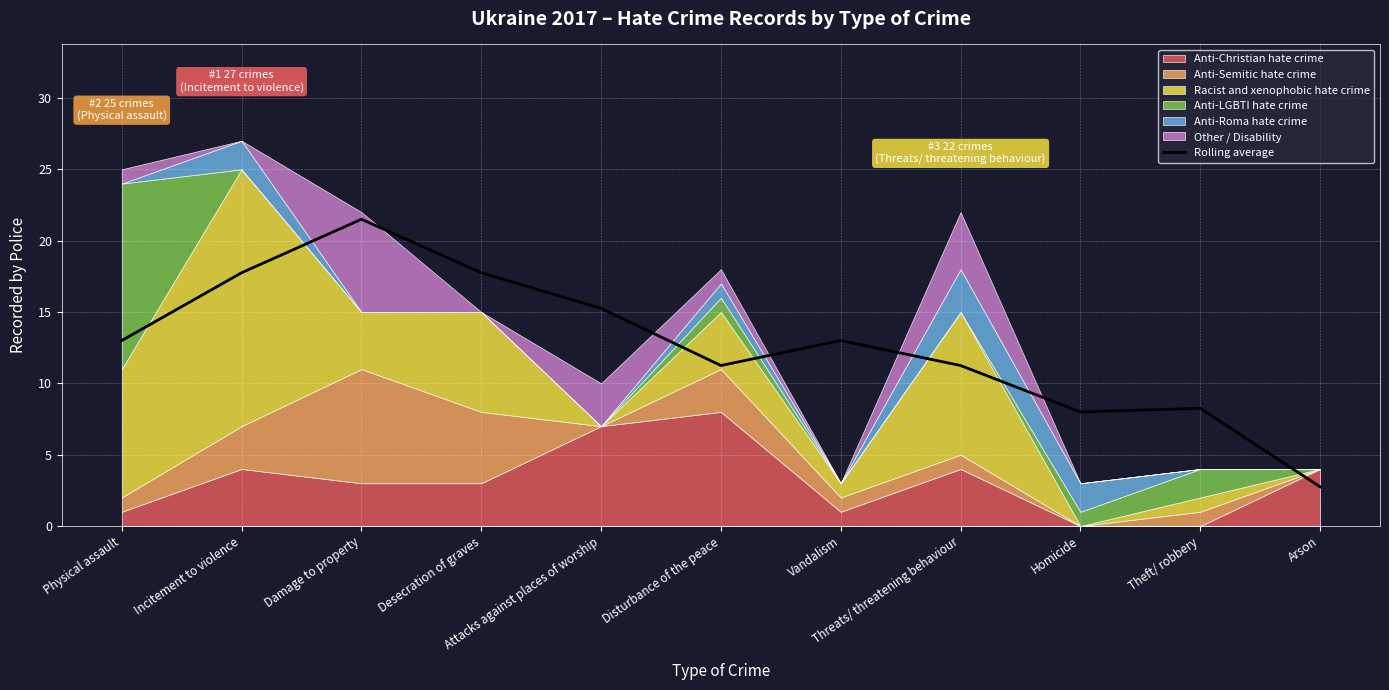

How many points are lower than both their immediate neighbors (excluding endpoints)?

2